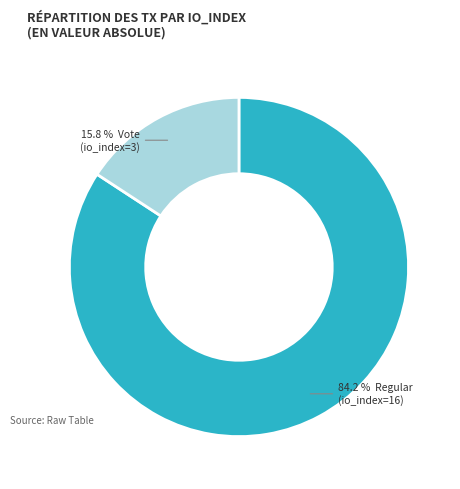

How many segments does this pie chart have?

2